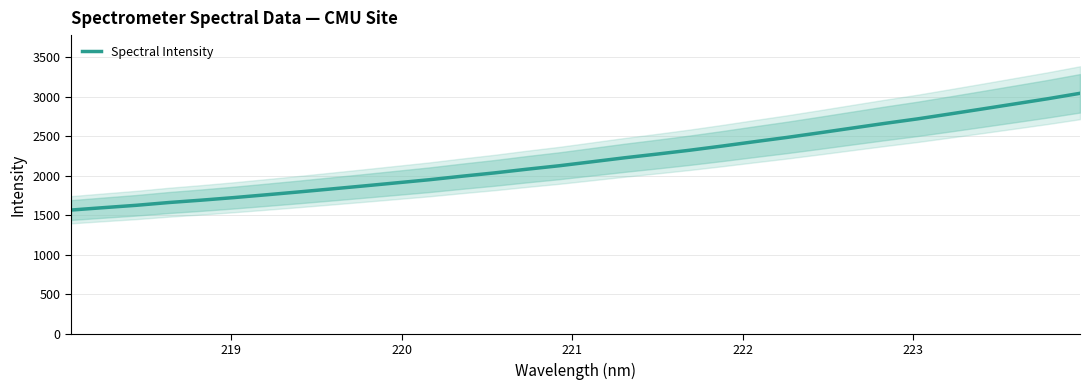

What is the highest value of the Spectral Intensity series?

3046.3